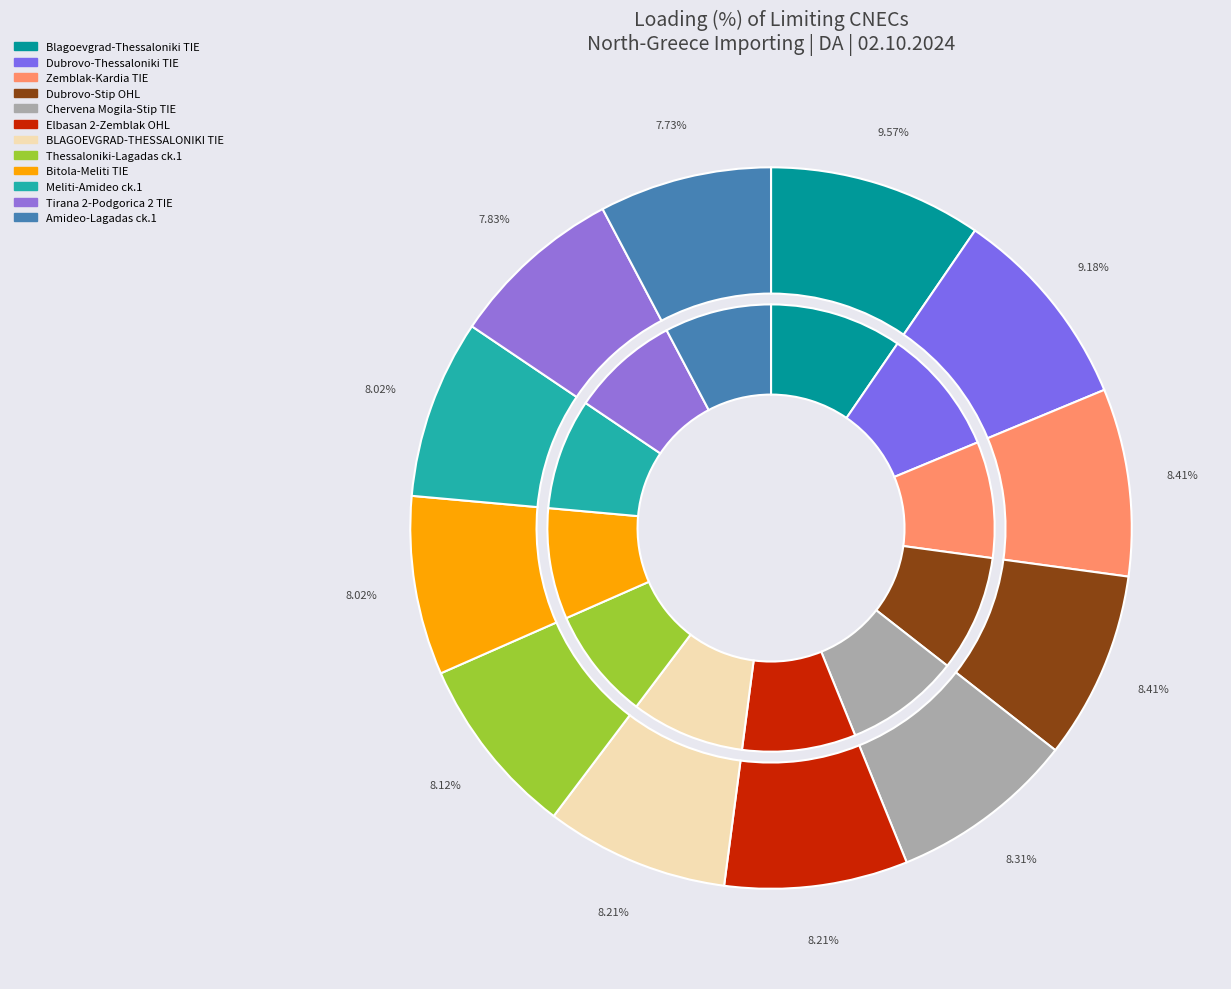

How many segments does this pie chart have?

12